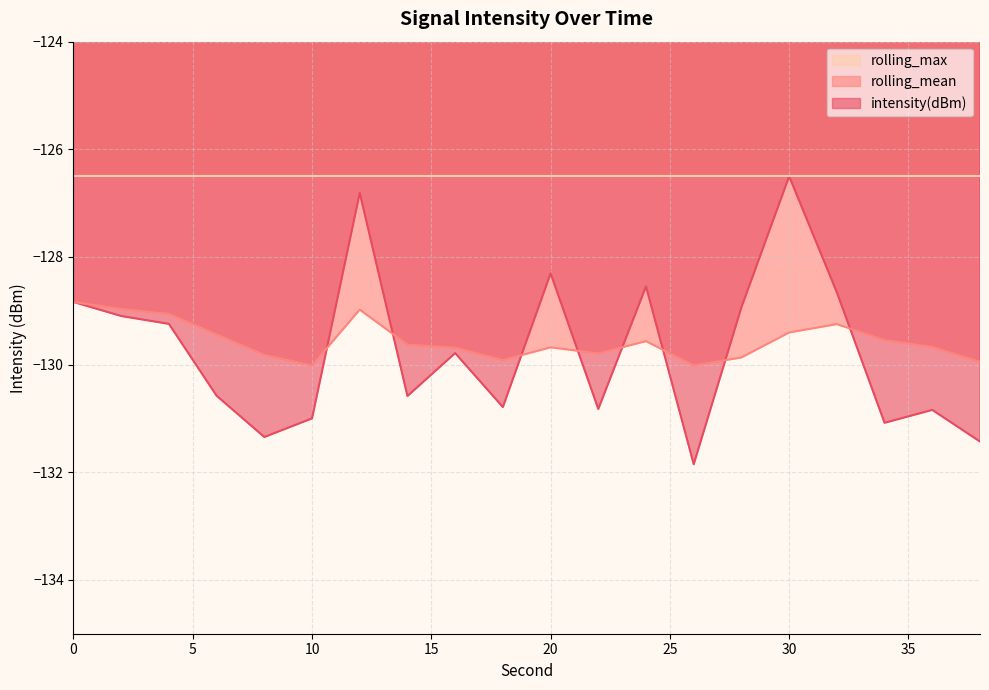

What is the value of the intensity(dBm) point at the 2nd from the left?

-129.1